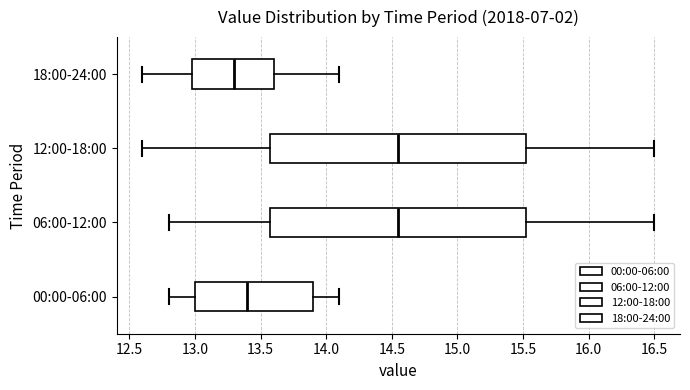

Where does the median line of the box for 12:00-18:00 sit on the x-axis? The values are not printed on the chart, so give them approximately, as read against the axis.

14.55